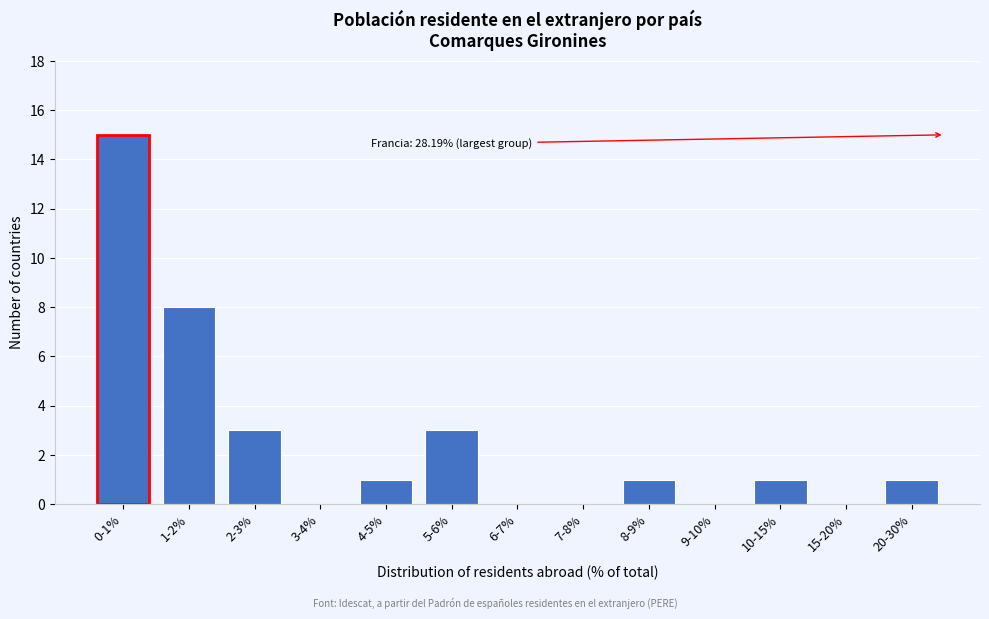

Reading left to right, list all the values displayed in this chart.

0-1%=15	1-2%=8	2-3%=3	3-4%=0	4-5%=1	5-6%=3	6-7%=0	7-8%=0	8-9%=1	9-10%=0	10-15%=1	15-20%=0	20-30%=1